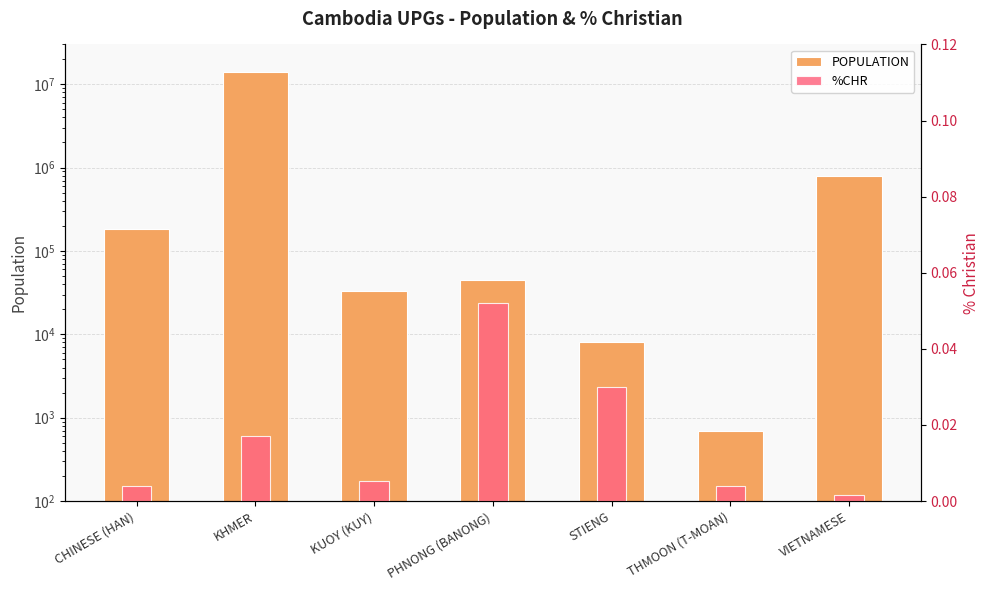

How many values in the POPULATION series are below 45000?

3